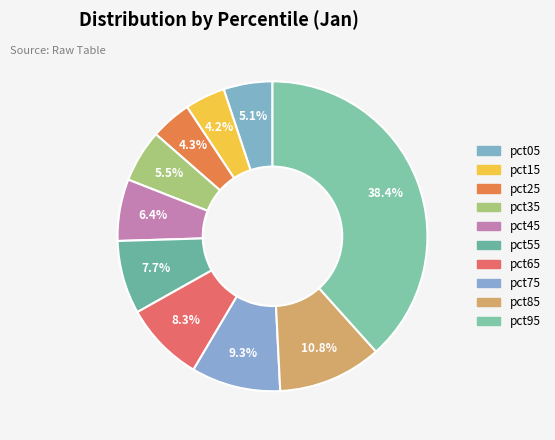

What is the largest slice in the pie chart?

pct95